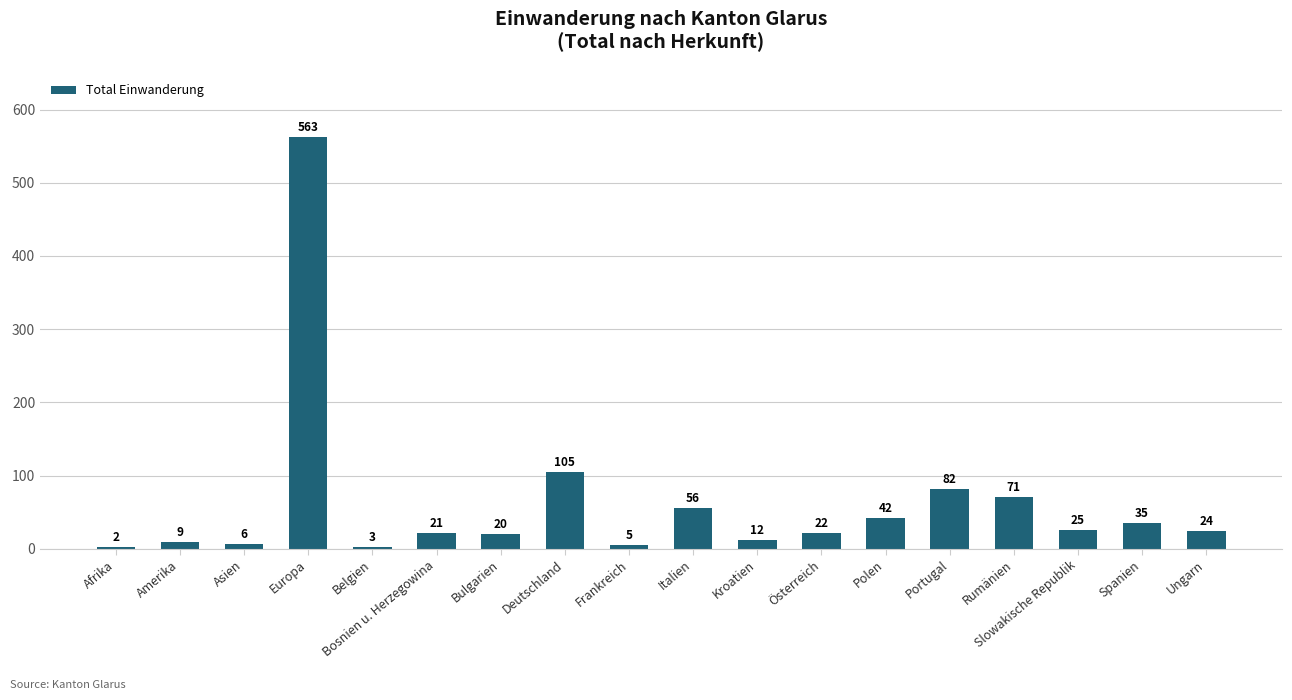

What is the label of the 8th bar from the right?

Kroatien